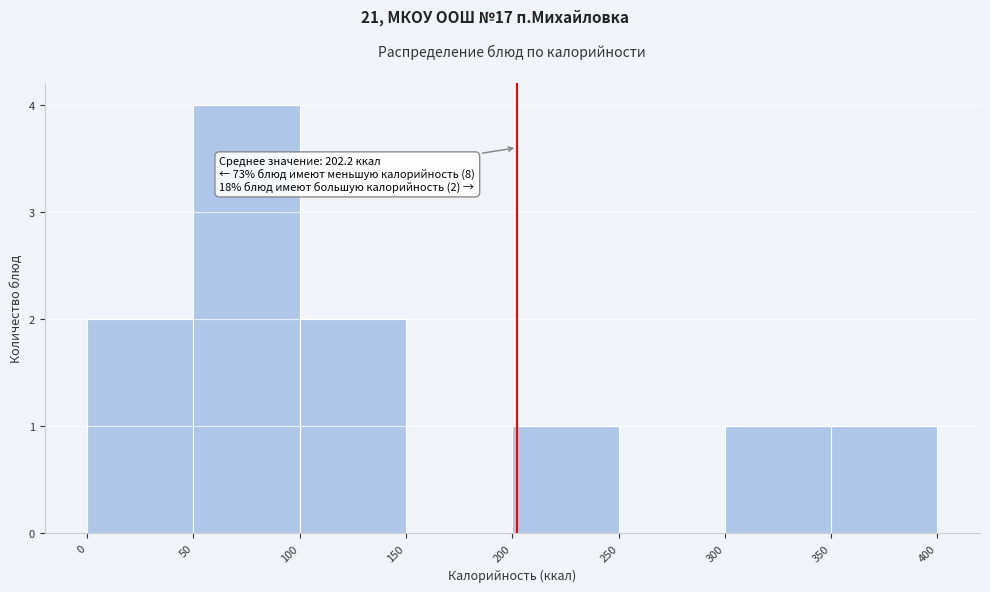

Over which range of the x-axis is the bar tallest?

50 to 100